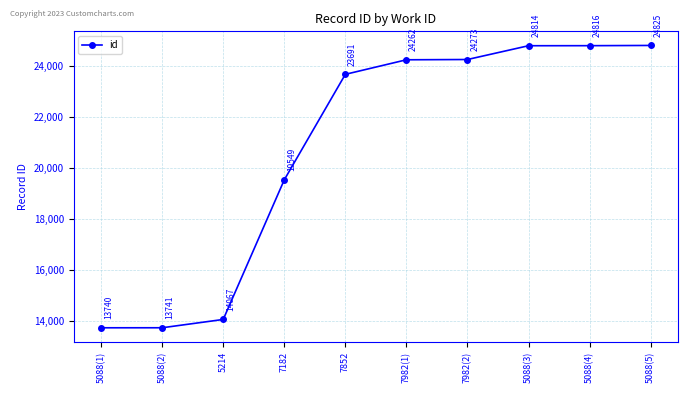

Which label corresponds to the smallest value in the chart?

5088(1)